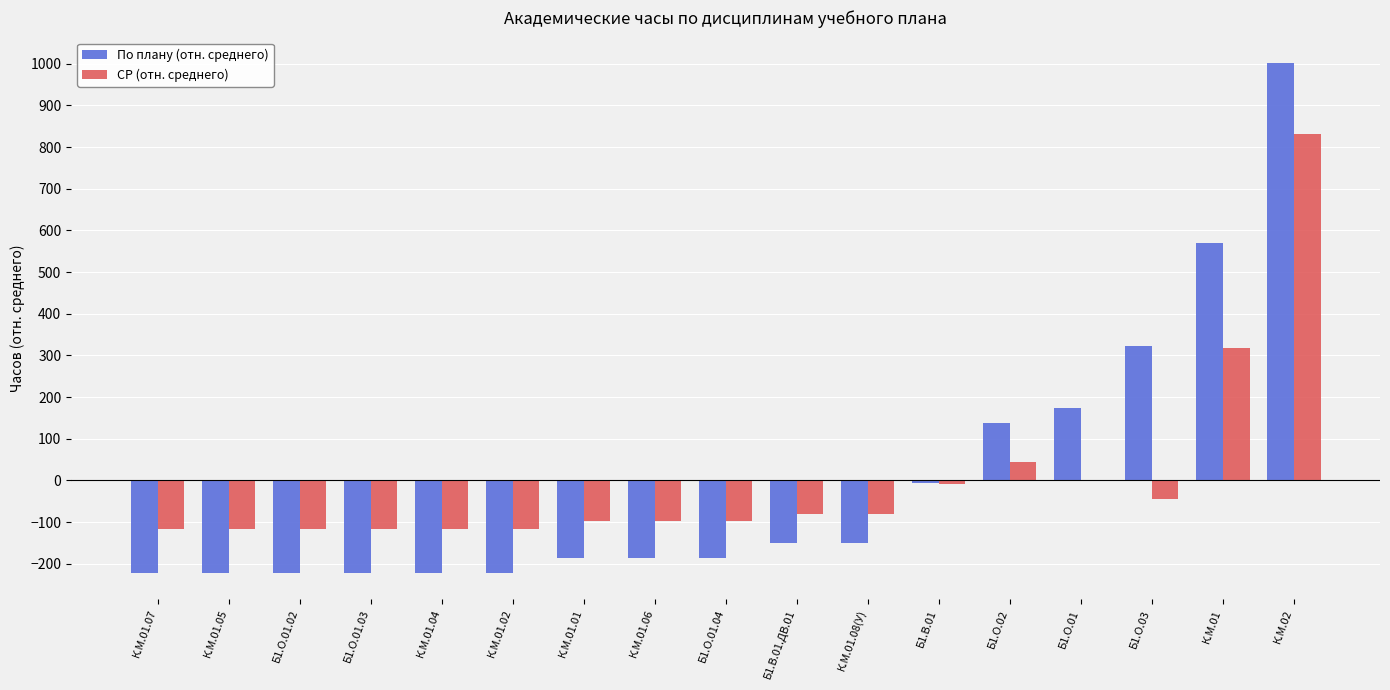

What is the maximum value for По плану (отн. среднего)?

1001.4